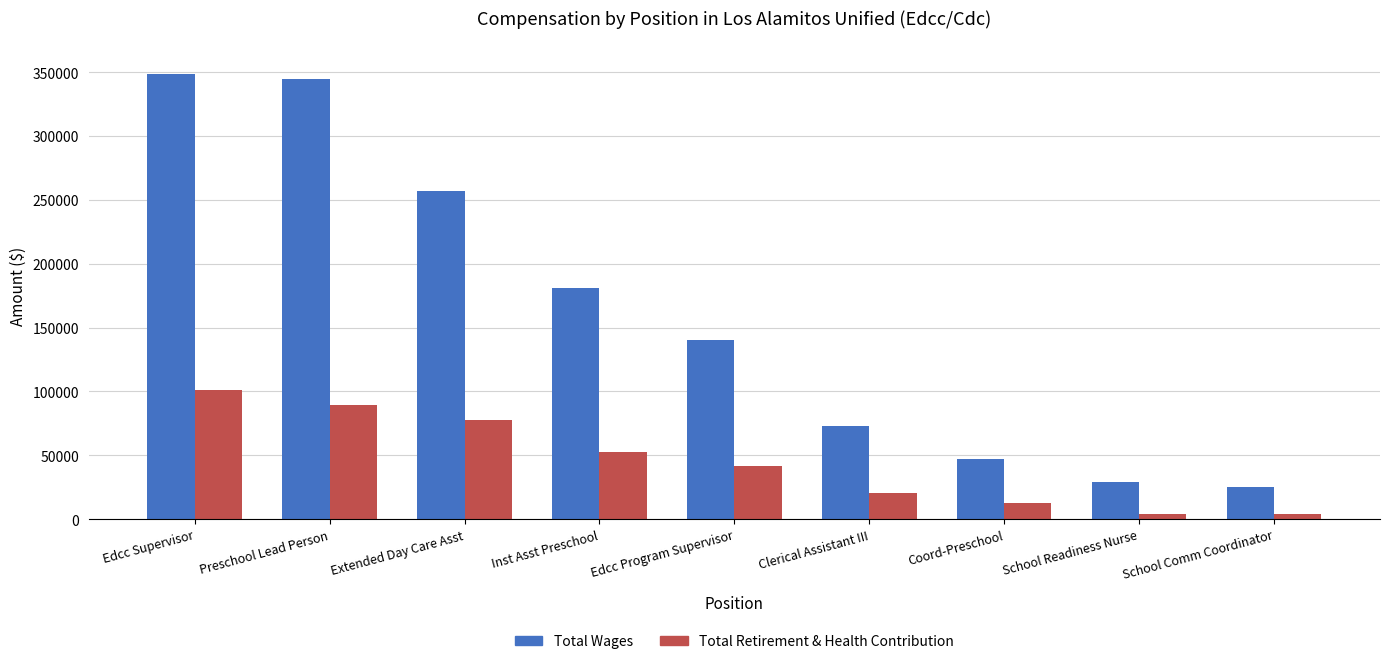

Which label corresponds to the largest value in the chart?

Edcc Supervisor